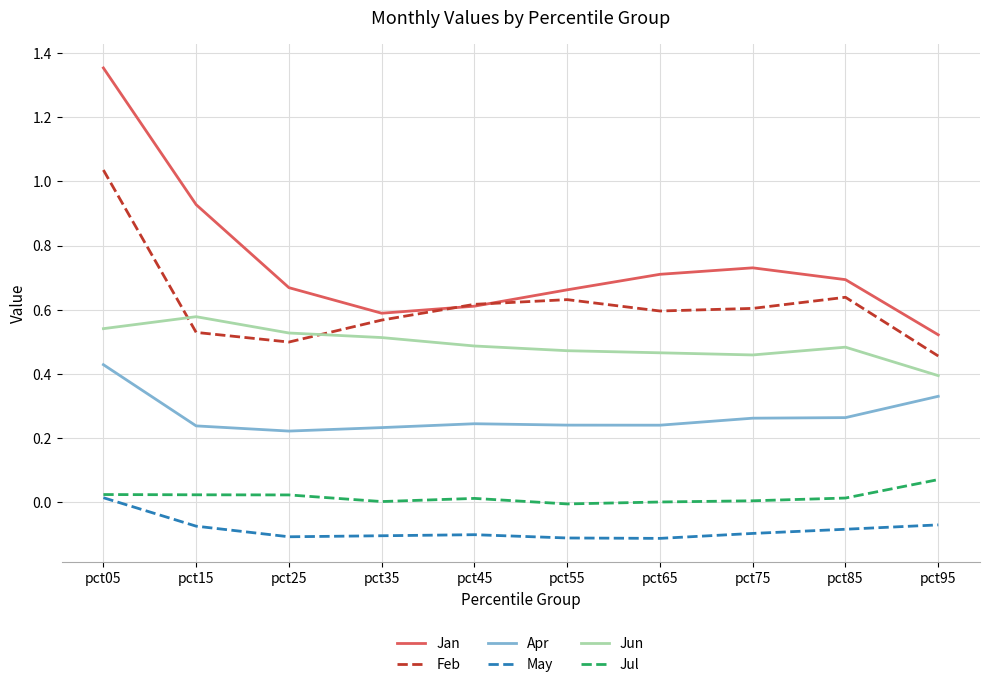

In Feb, how many points are higher than both neighbors (excluding endpoints)?

2